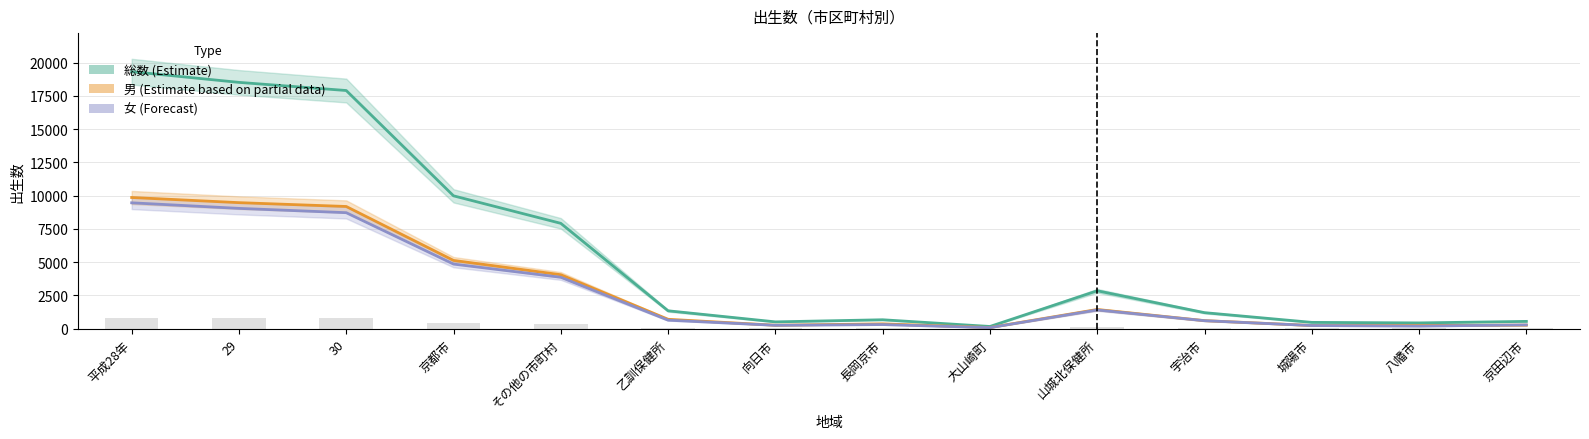

List the labels in order of ５月男 value, largest first.

29, 30, 平成28年, 京都市, その他の市町村, 山城北保健所, 乙訓保健所, 宇治市, 長岡京市, 向日市, 八幡市, 城陽市, 京田辺市, 大山崎町